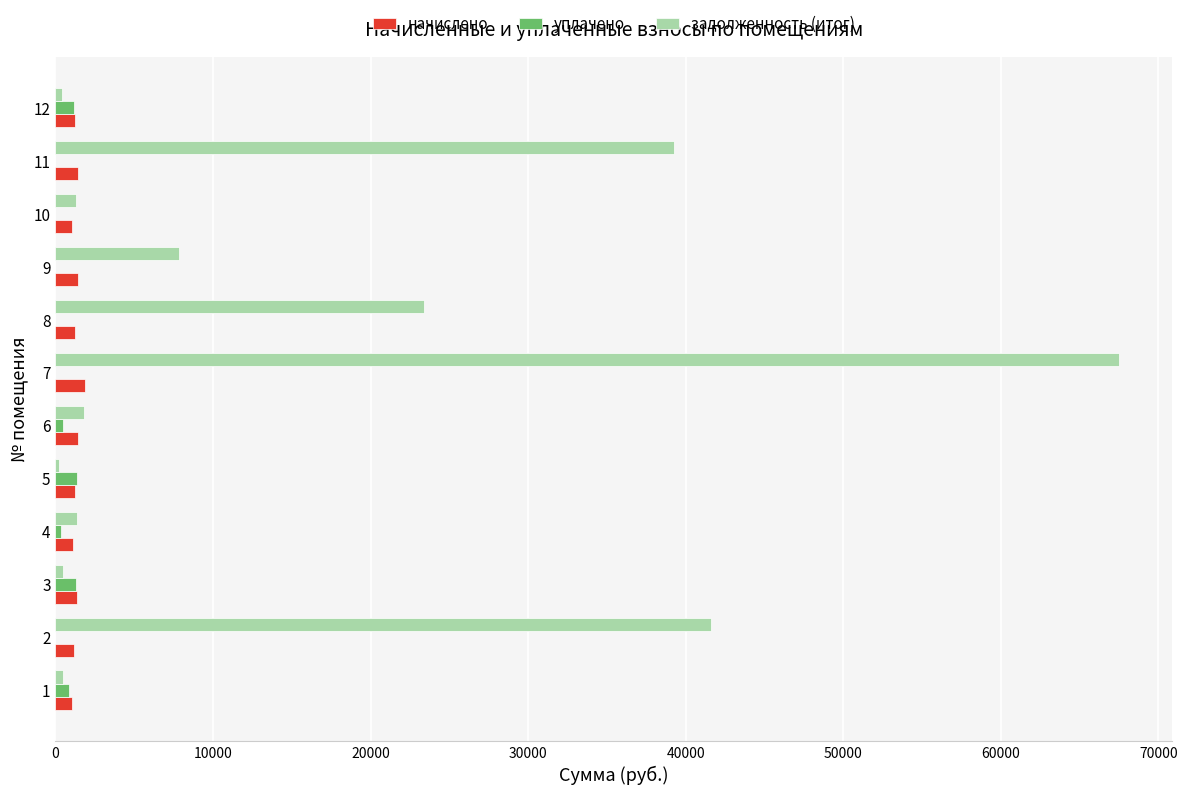

At which category is the sum across all series the highest?

7